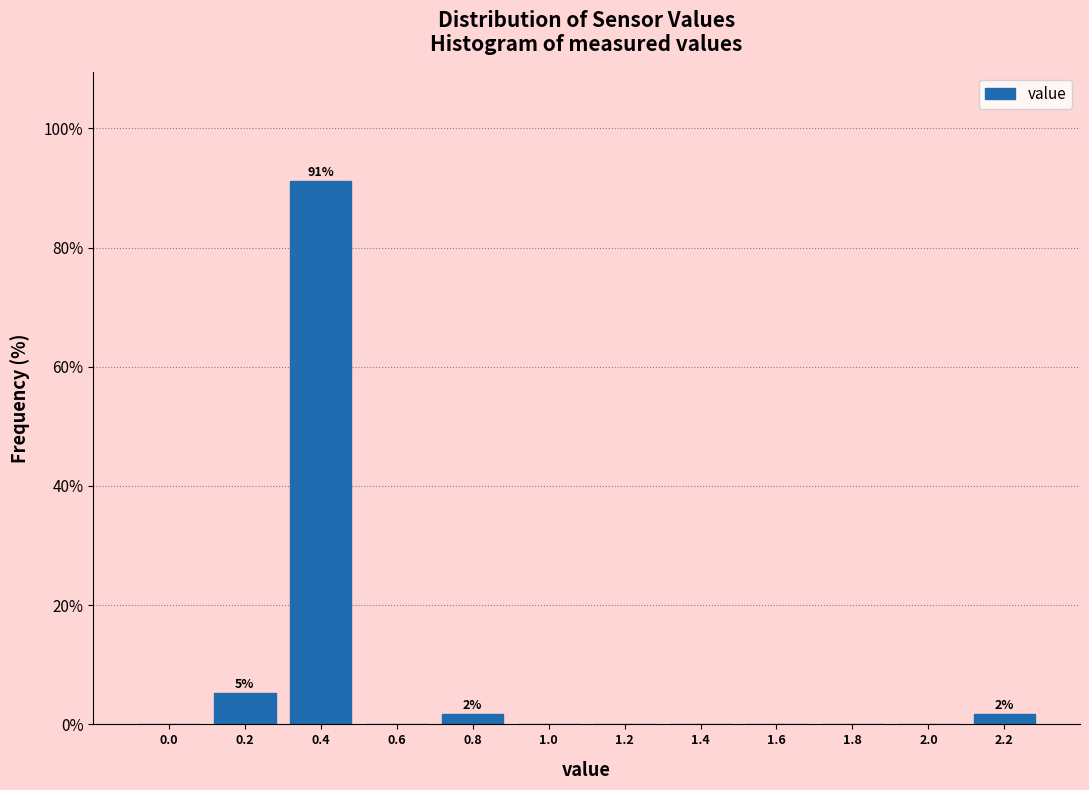

Reading left to right, extract all data points from this chart.

0.0=0.0	0.2=5.3	0.4=91.2	0.6=0.0	0.8=1.8	1.0=0.0	1.2=0.0	1.4=0.0	1.6=0.0	1.8=0.0	2.0=0.0	2.2=1.8